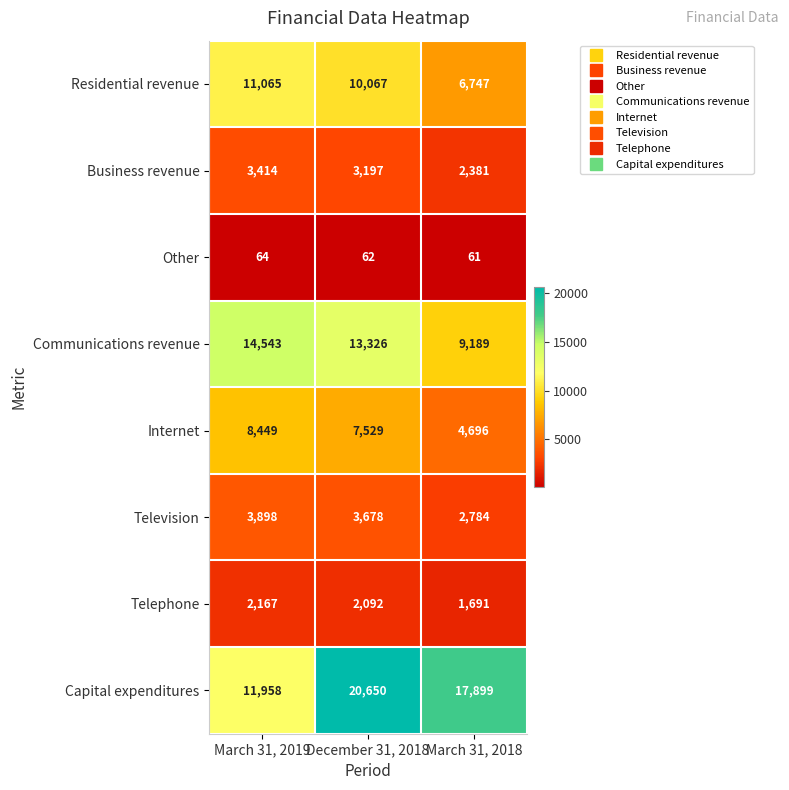

The value of Telephone at March 31, 2018 is 2429. True or false?

False